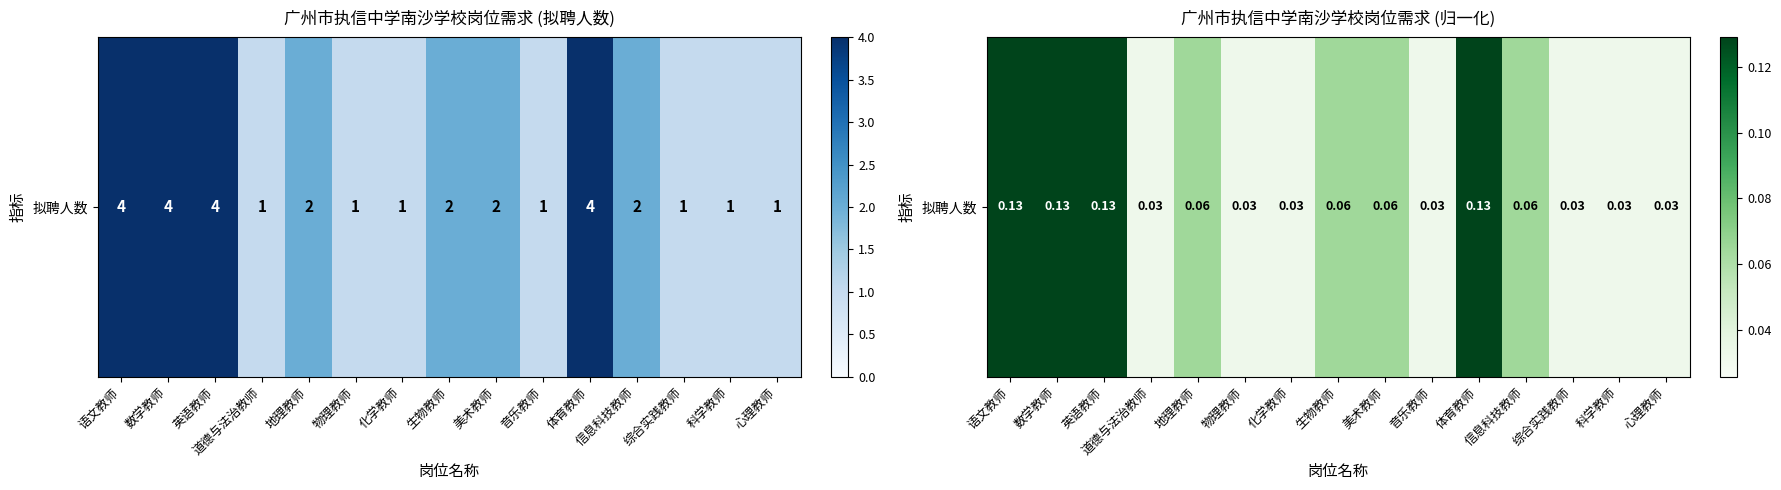

The chart shows a value of 0.0 at 物理教师. True or false?

False